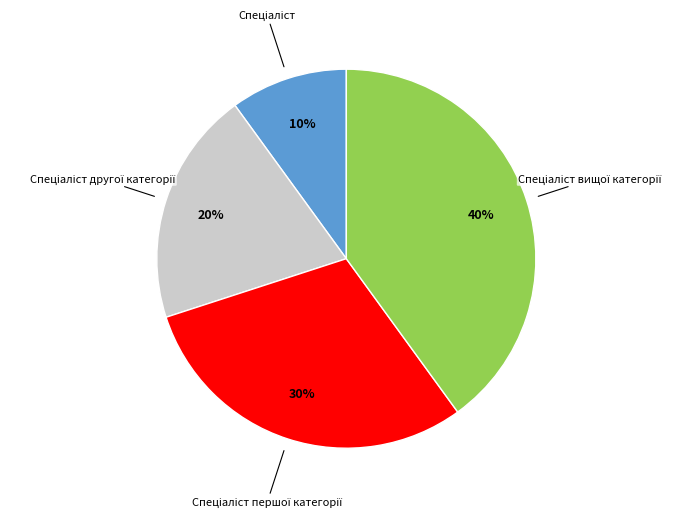

Is there a majority slice in this chart?

No